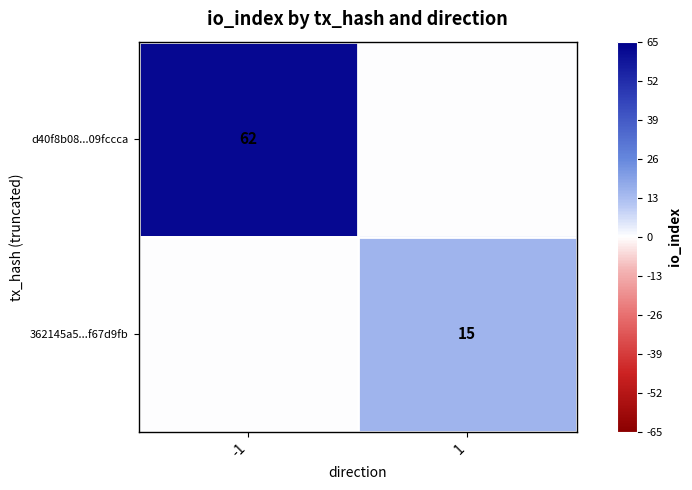

Where is d40f8b08...09fccca nearest to the value 31?

-1